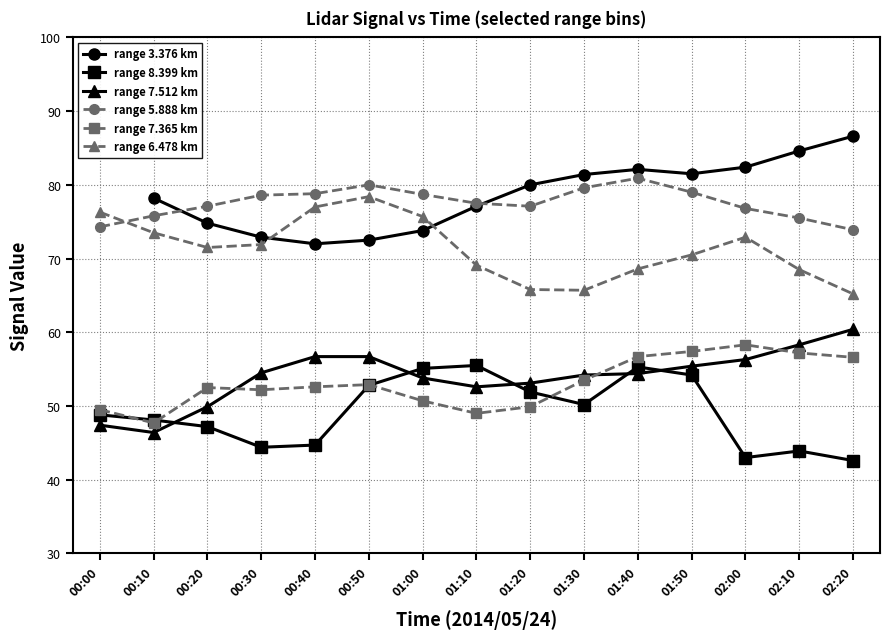

True or false: range 7.365 km and range 5.888 km intersect in this chart.

False